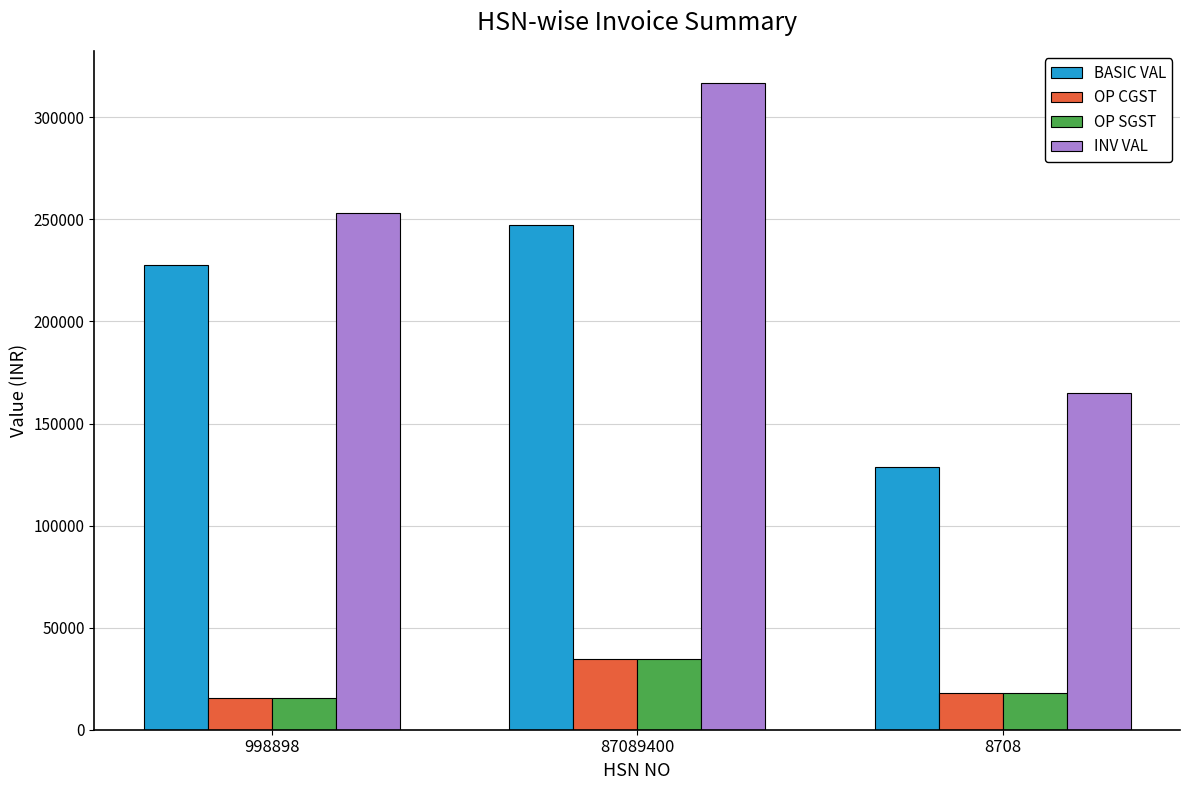

Are the bars grouped side by side (vs. stacked)?

Yes